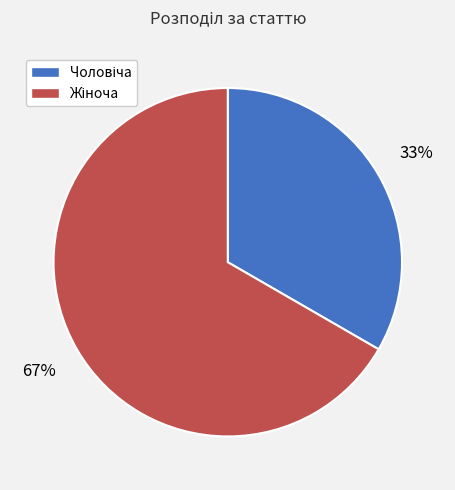

Is there any slice that represents more than half of the pie?

Yes